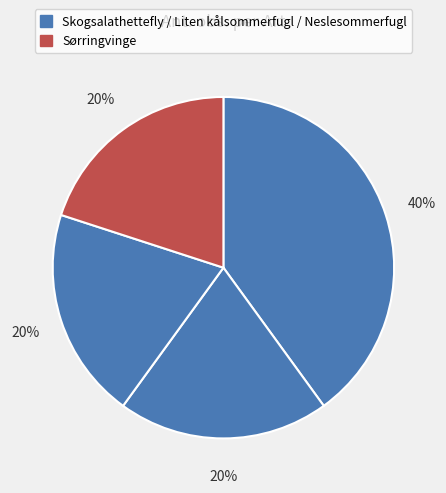

Count the number of slices in the pie.

4